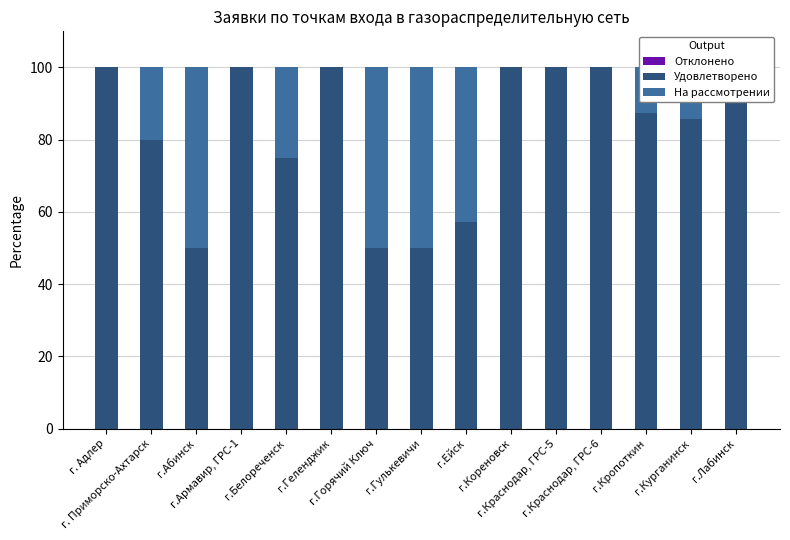

Which category has the lowest value in the Удовлетворено series?

г.Абинск